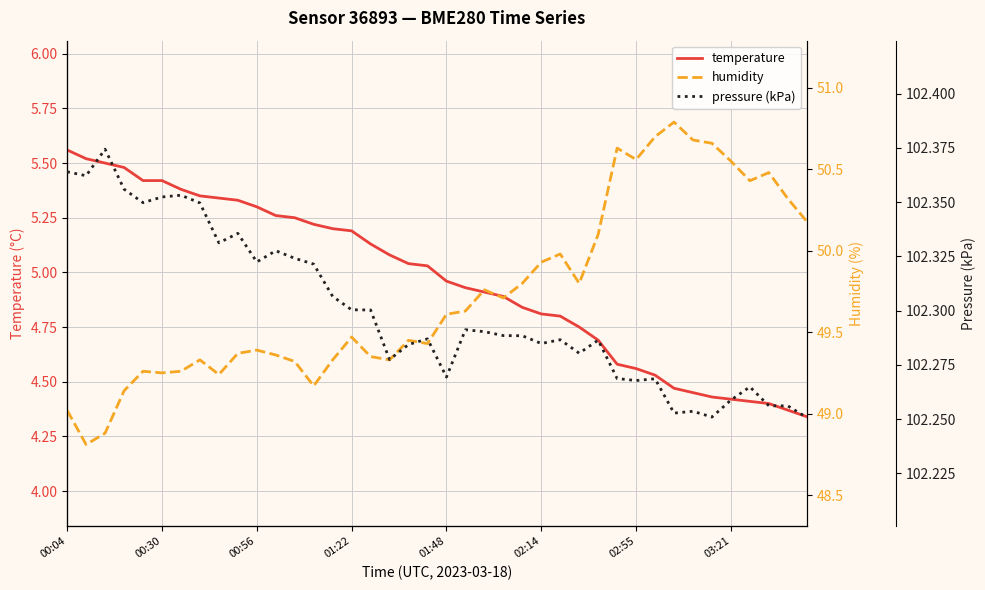

What is the approximate value of temperature at 37?

4.4